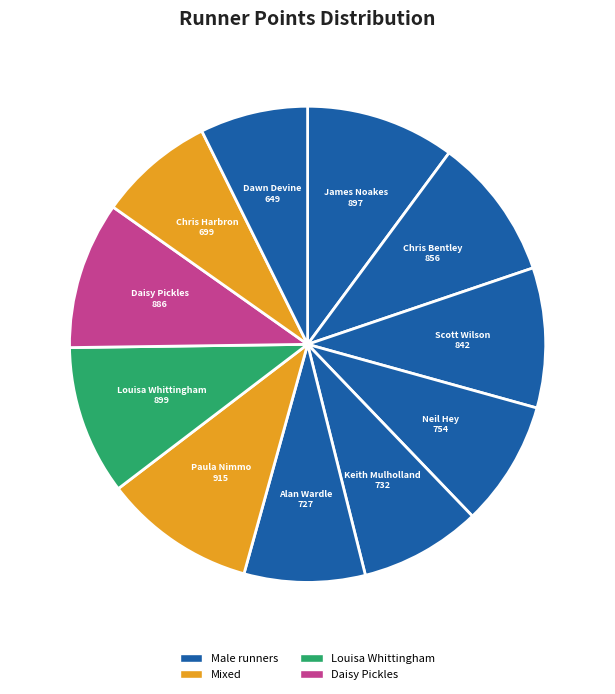

Is Scott Wilson the majority of the pie?

No